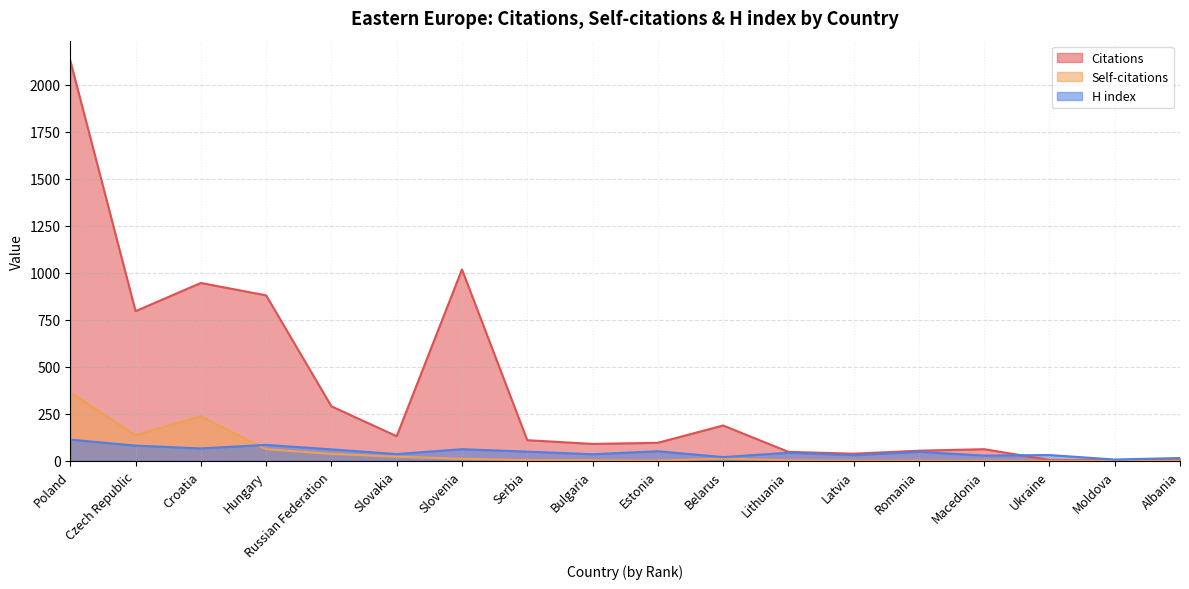

What is the greatest value displayed?

2128